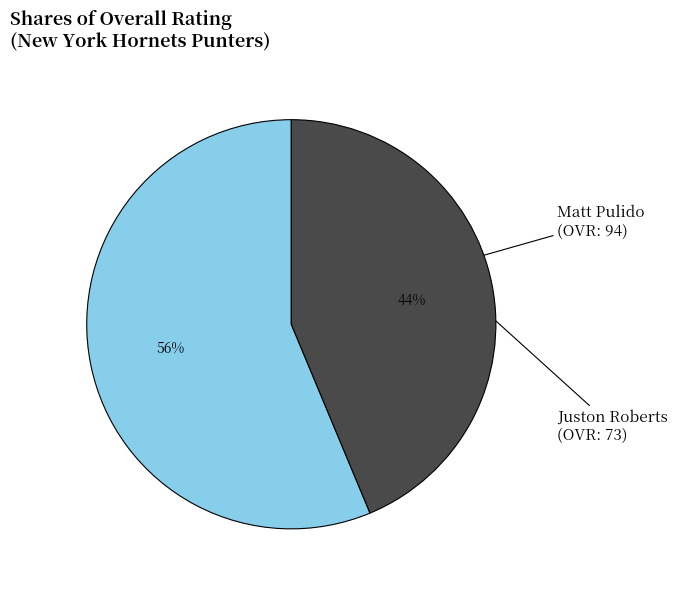

To the nearest percent, what is the average slice percentage?

50%